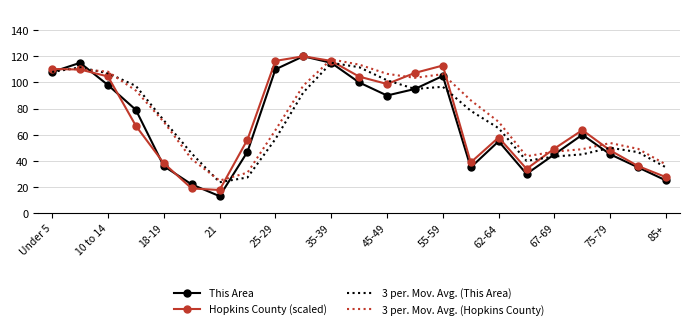

What is the maximum value shown in the chart?

120.0